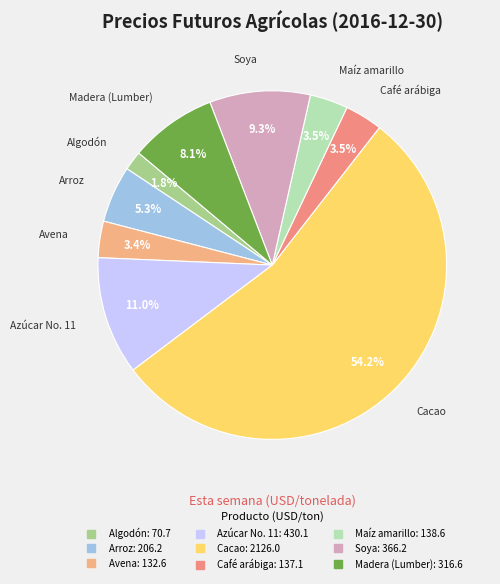

To the nearest percent, what percentage of the pie is Cacao?

54%